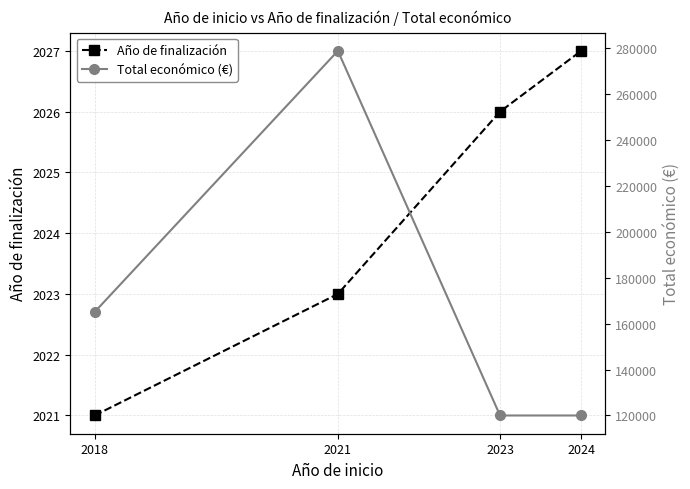

What is the value of the Total económico (€) point at the 1st from the left?

165000